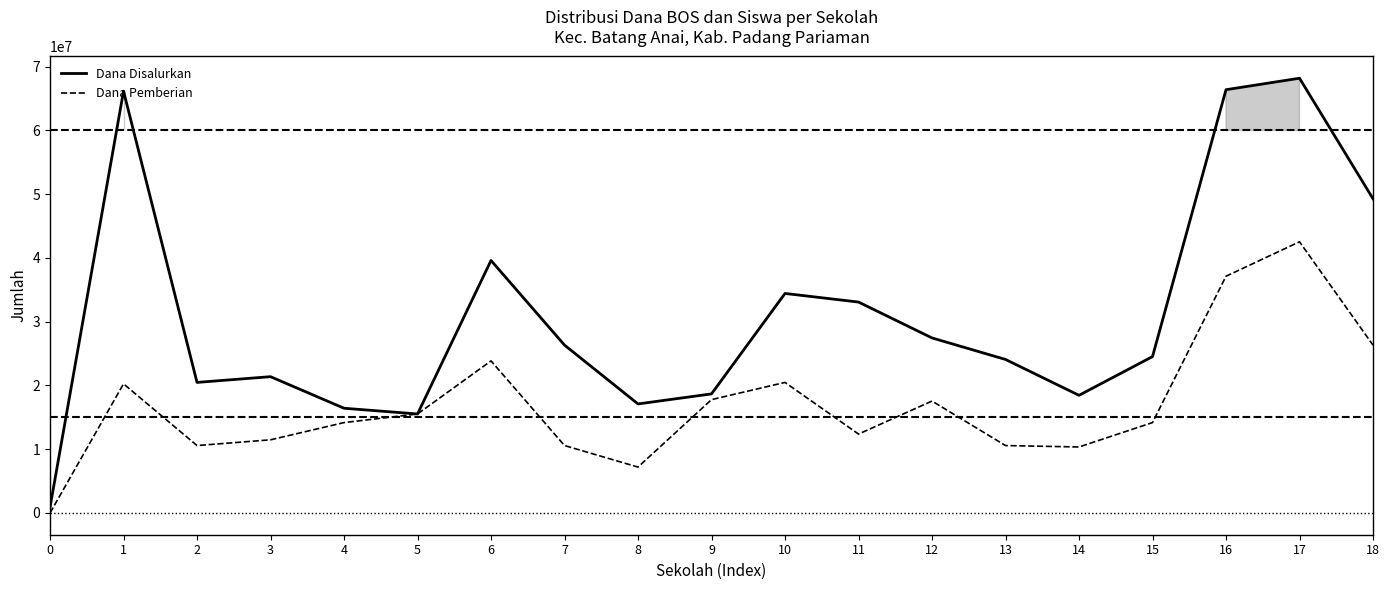

What is the total value across all series at 14?

28800000